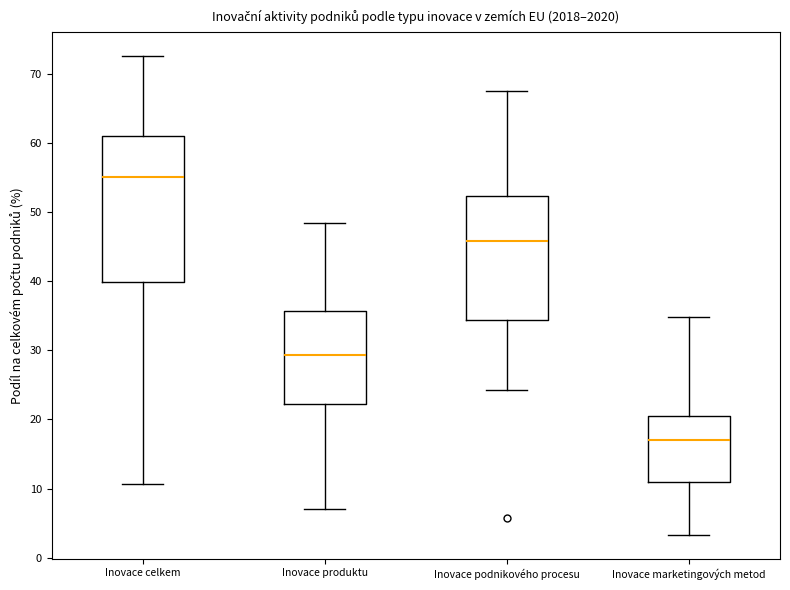

Where does the median line of the box for Inovace marketingových metod sit on the y-axis? The values are not printed on the chart, so give them approximately, as read against the axis.

17